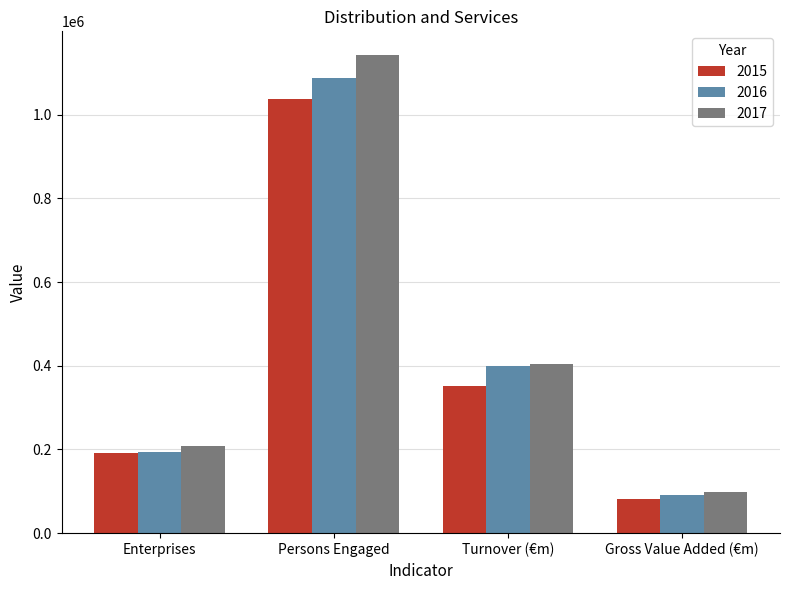

Where does the 2017 series first go above 404229?

Persons Engaged